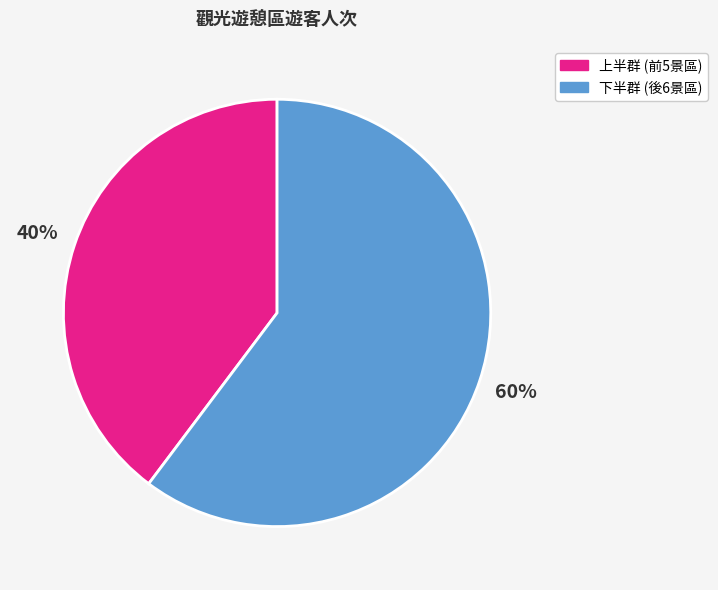

To the nearest percent, what percentage of the pie is 下半群 (後6景區)?

60%